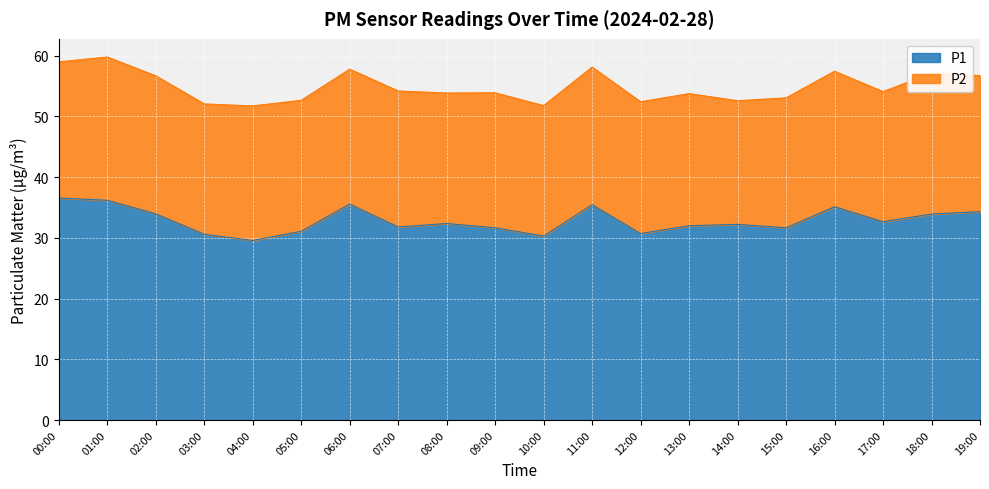

How many points are higher than both their immediate neighbors (excluding endpoints)?

5